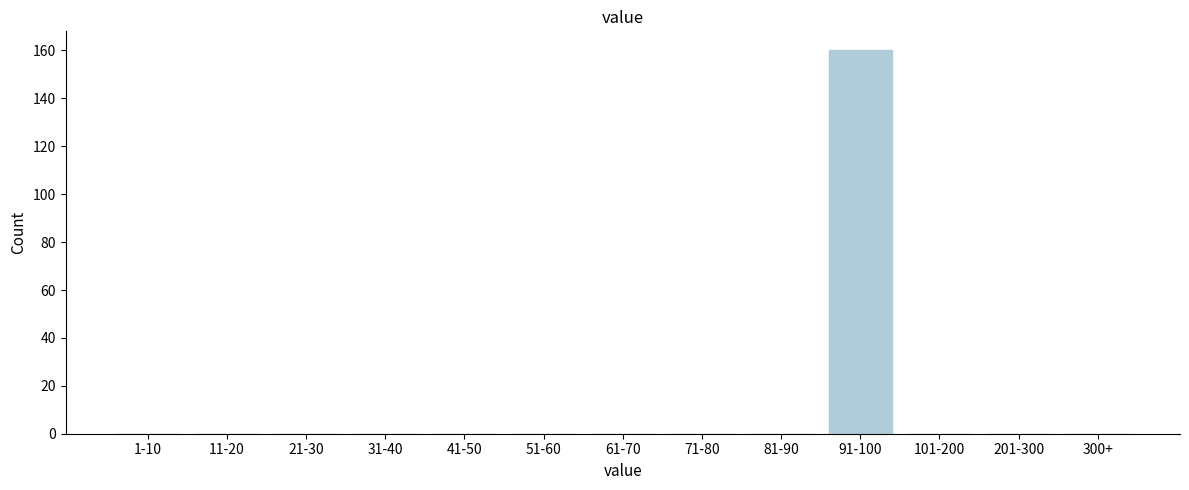

Reading right to left, list all the values displayed in this chart.

300+=0	201-300=0	101-200=0	91-100=160	81-90=0	71-80=0	61-70=0	51-60=0	41-50=0	31-40=0	21-30=0	11-20=0	1-10=0